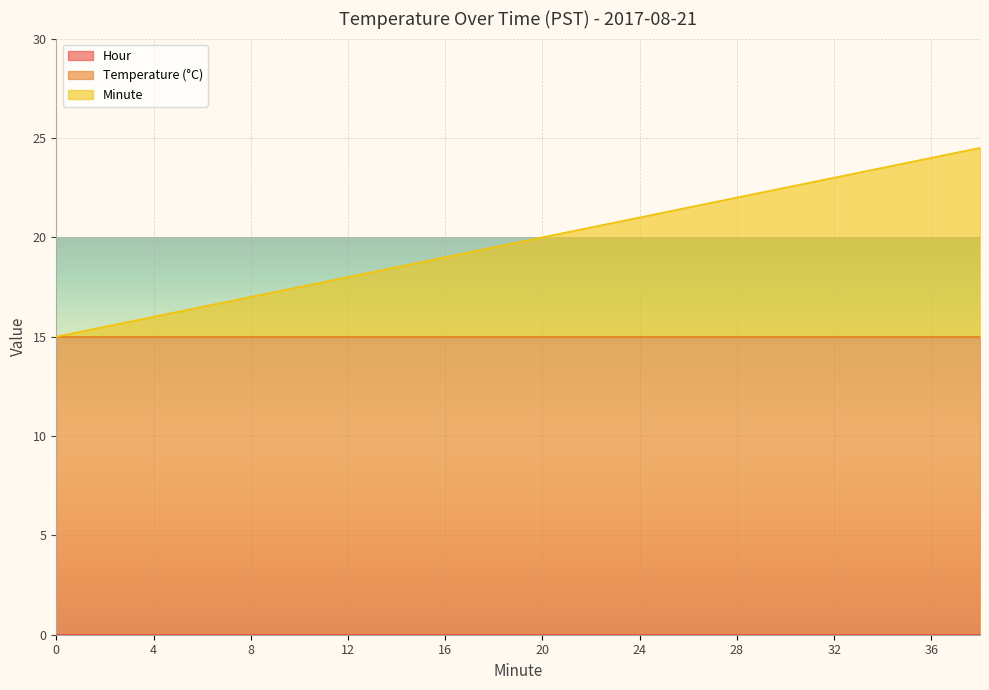

What is the total value across all series at 24?

21.0